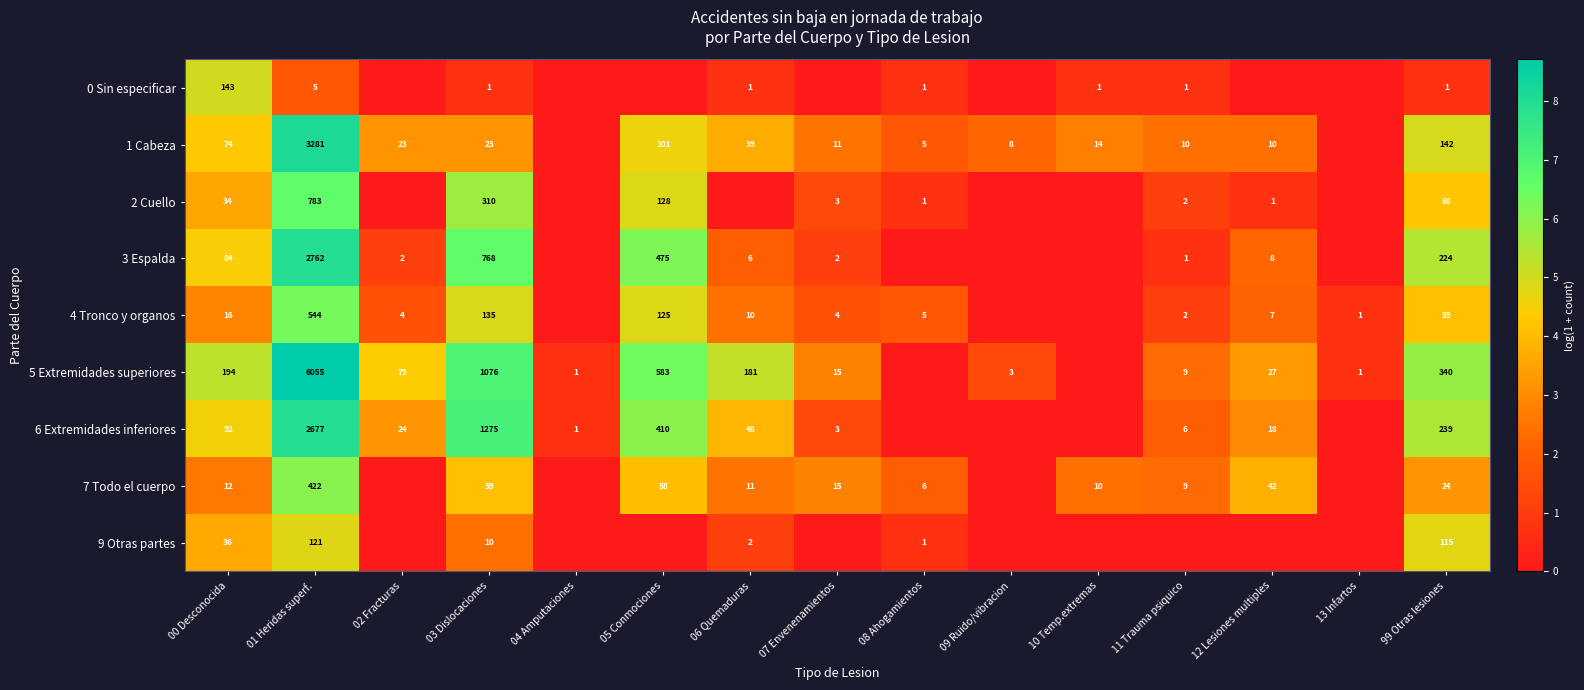

What is the total value across all series at 00 Desconocida?

685